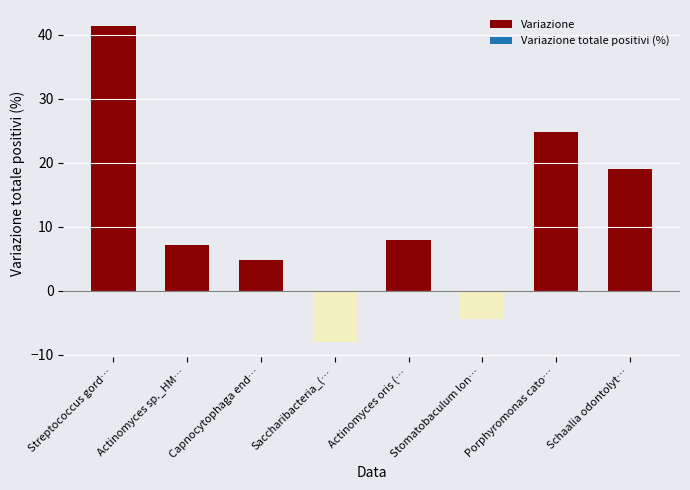

True or false: the data shows 24.9 at Porphyromonas cato….

True